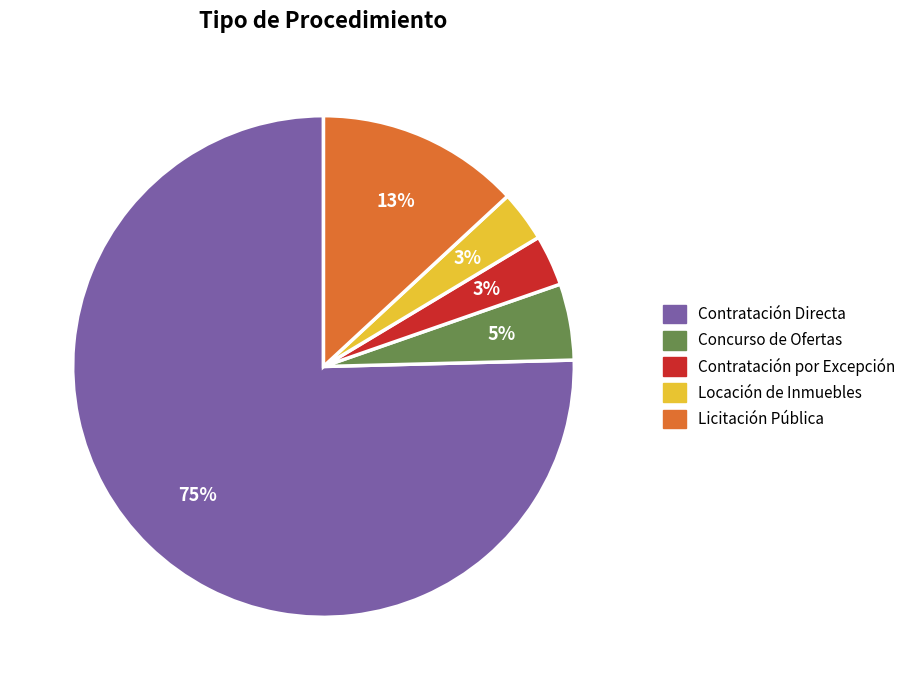

Is the sum of Licitación Pública and Concurso de Ofertas greater than half?

No